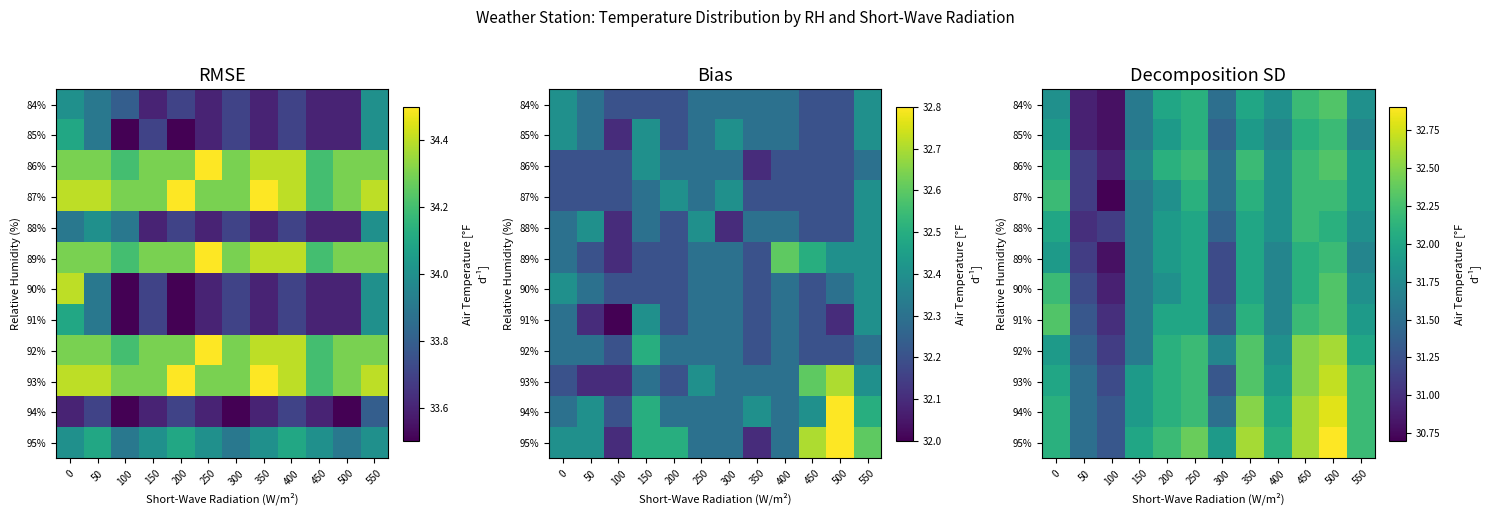

Which label corresponds to the largest value in the chart?

500